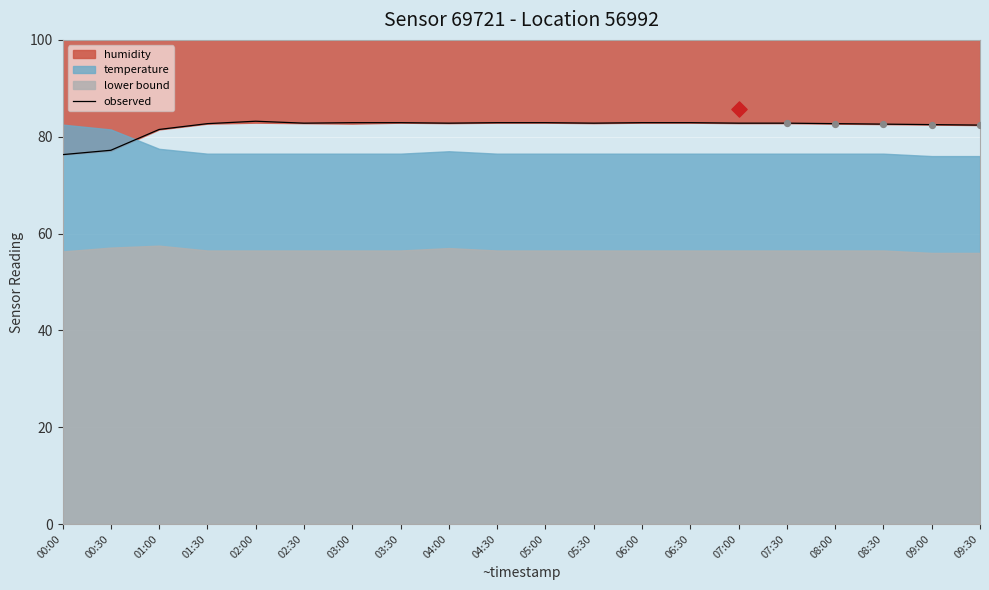

What is the ratio of the value at 09:30 to the value at 02:00?

1.0